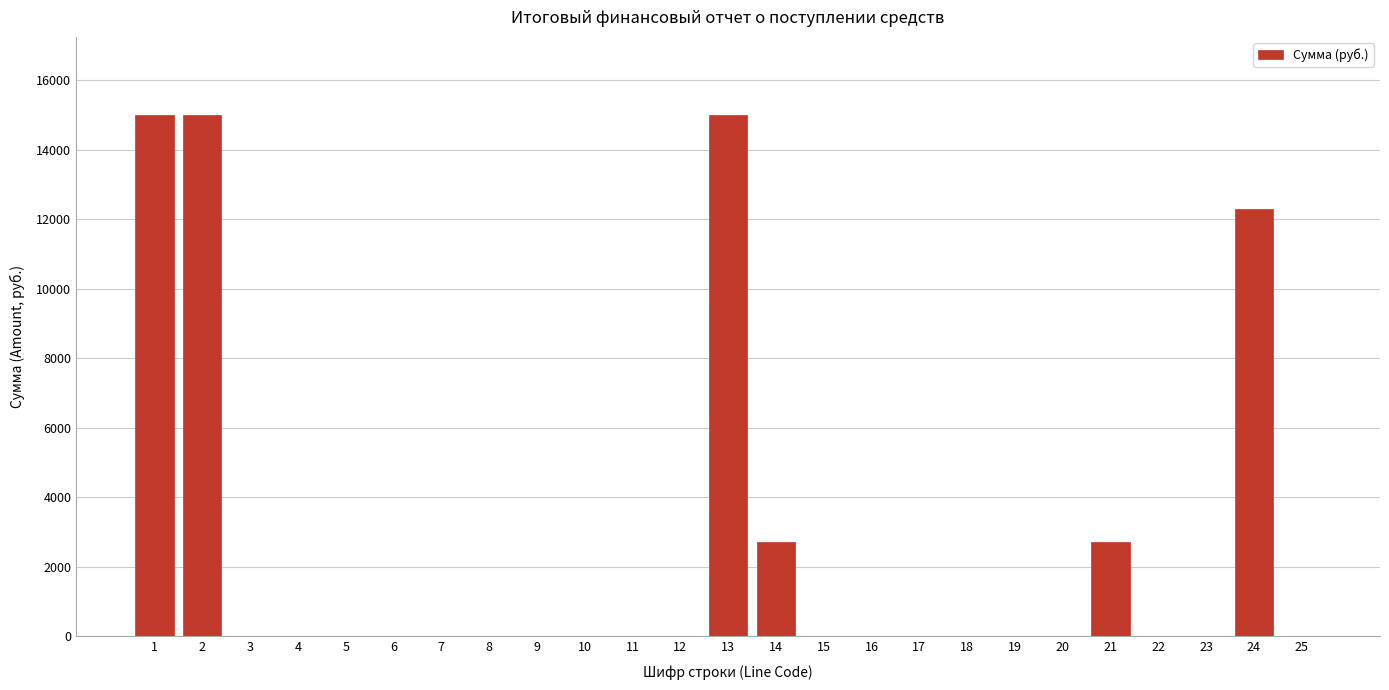

Reading left to right, what are all the values shown in this chart?

1=15000	2=15000	3=0	4=0	5=0	6=0	7=0	8=0	9=0	10=0	11=0	12=0	13=15000	14=2700	15=0	16=0	17=0	18=0	19=0	20=0	21=2700	22=0	23=0	24=12300	25=0